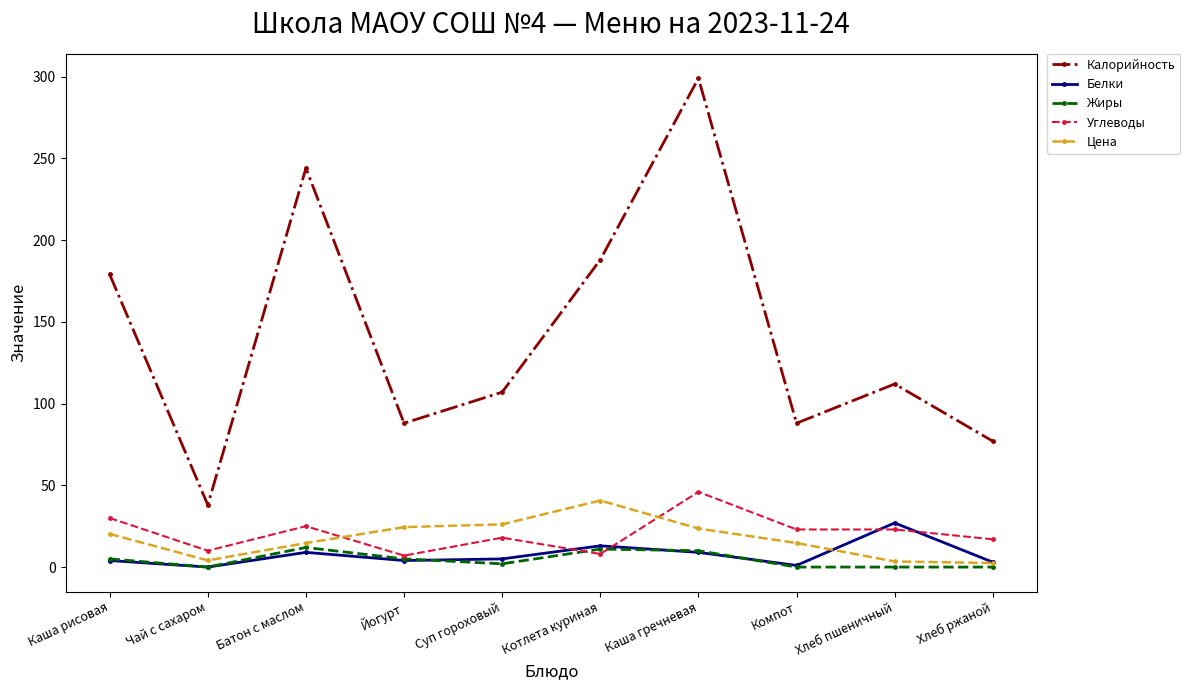

The Углеводы series shows 7.9 at Батон с маслом. True or false?

False